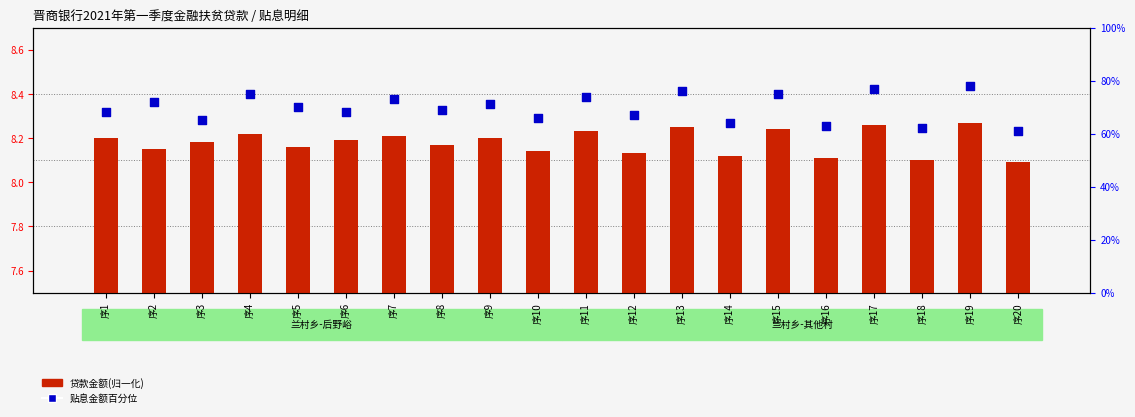

At which category is the sum across all series the highest?

序19